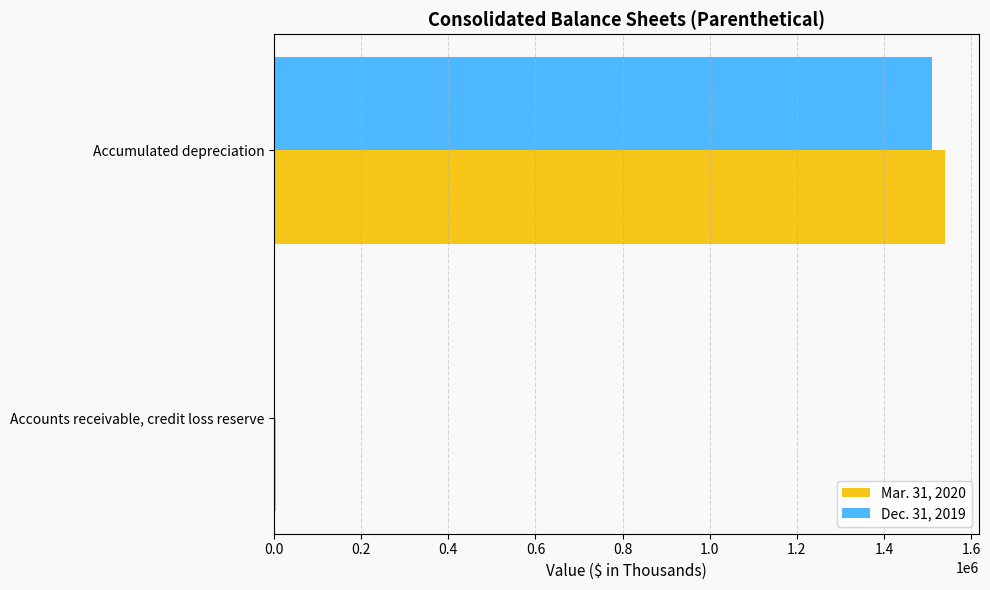

At which category is the sum across all series the highest?

Accumulated depreciation